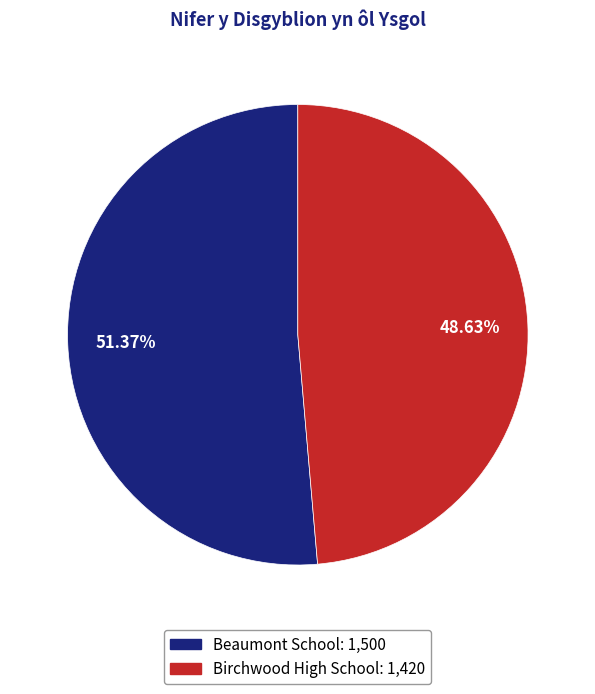

Combined, do Beaumont School and Birchwood High School account for over 50%?

Yes